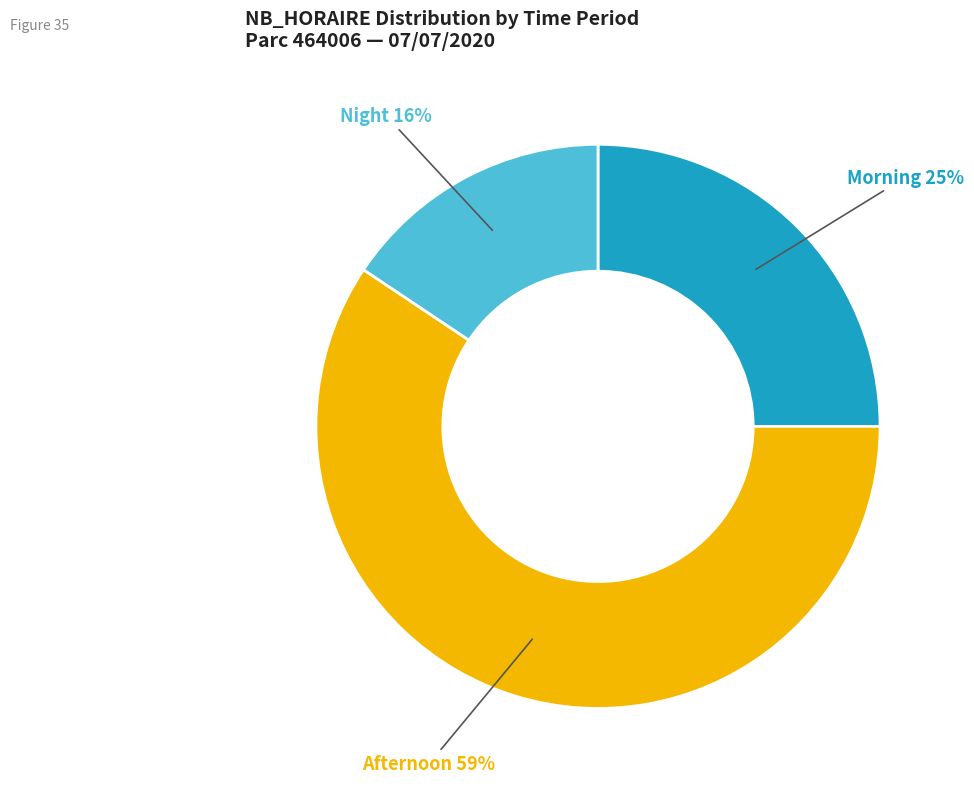

To the nearest percent, what is the average slice percentage?

33%